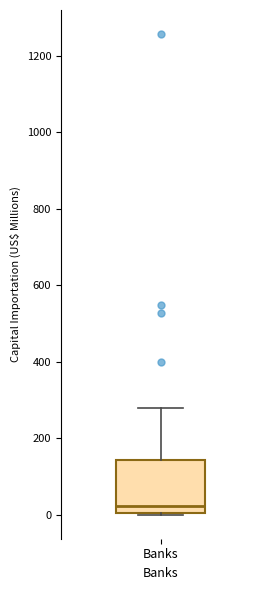

Transcribe this box plot: give where the median line is, the range the box spans, and where the two whiskers end, as read against the y-axis. The values are not printed on the chart, so give them approximately, as read against the axis.

median 20, box 0 to 140, whiskers 0 to 280